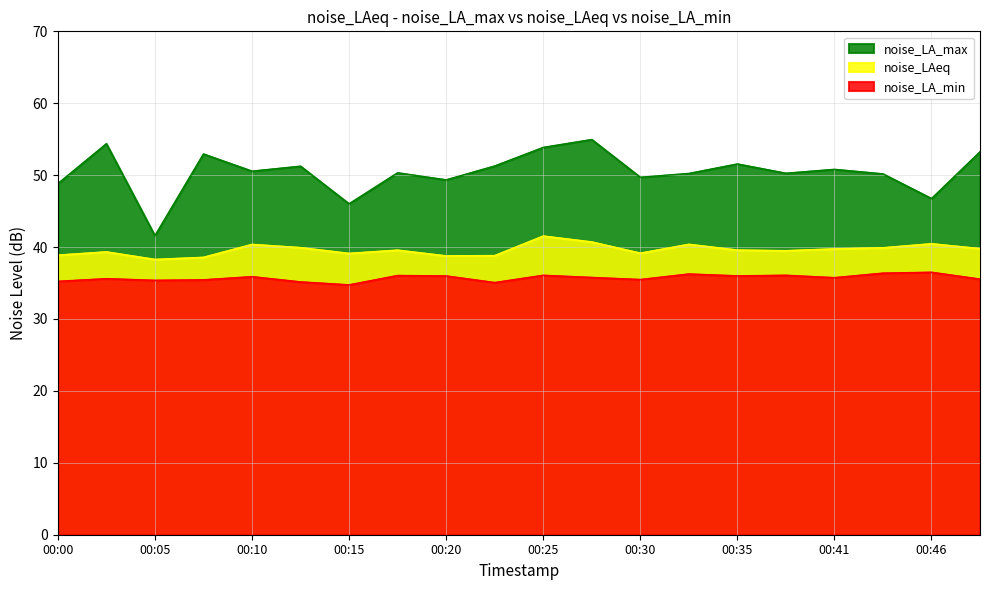

At which category does noise_LAeq reach its first local peak?

00:02